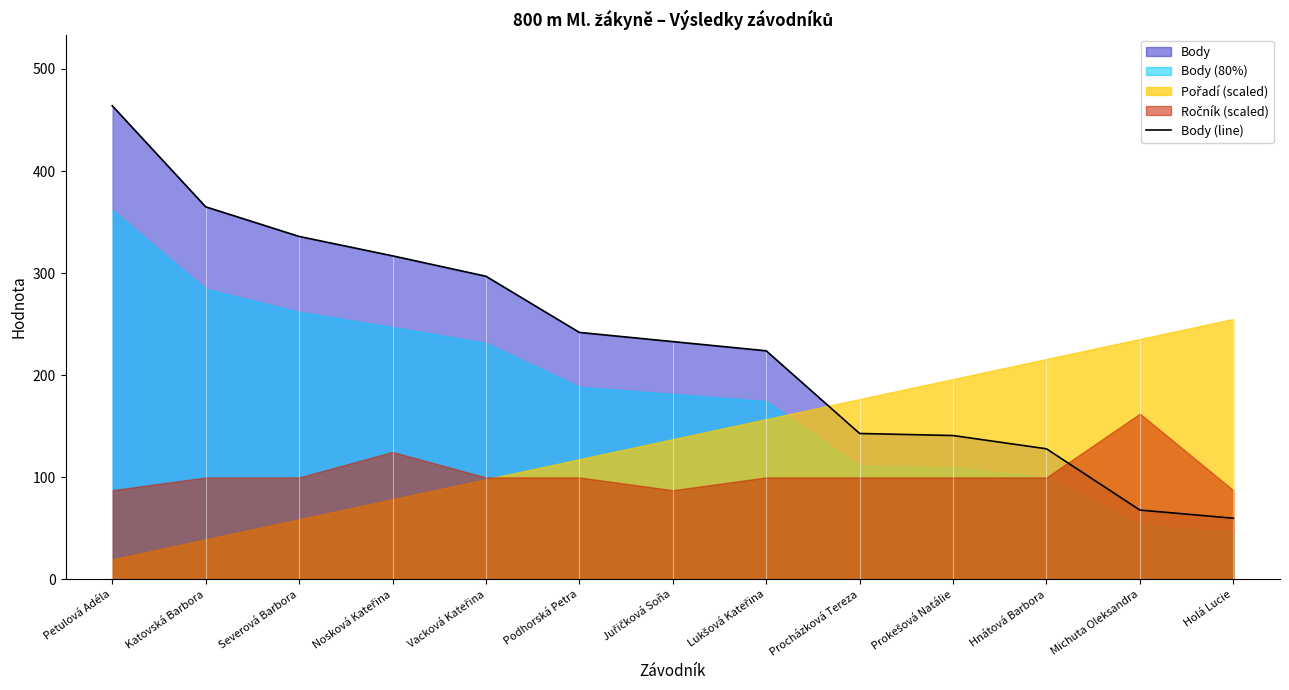

What is the greatest value displayed?

464